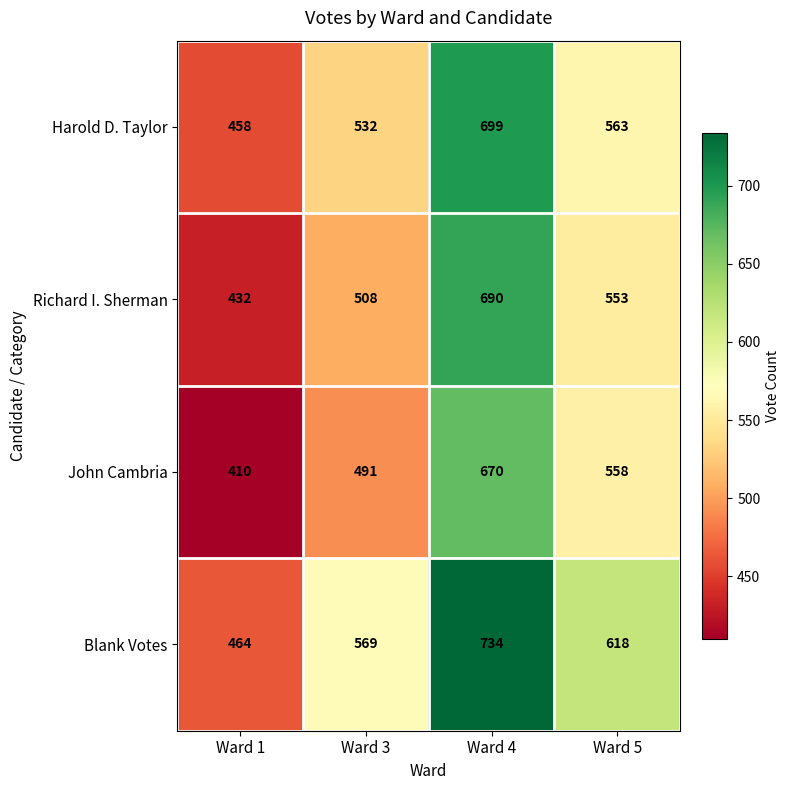

The Harold D. Taylor series shows 1056 at Ward 4. True or false?

False